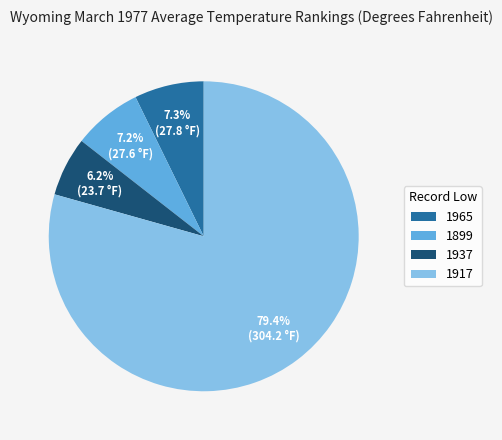

Which has a higher value, 1899 or 1917?

1917